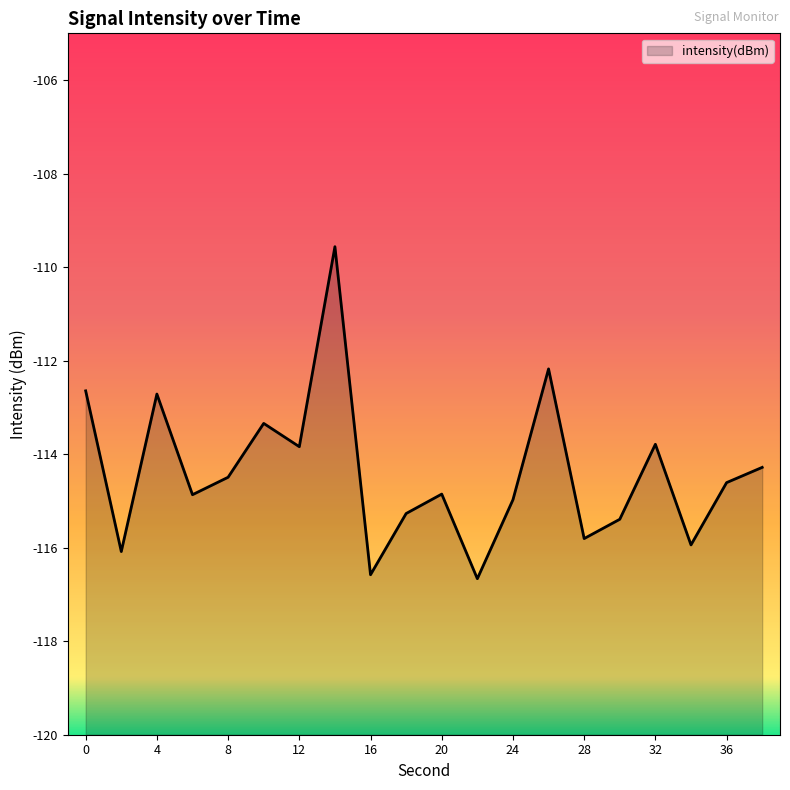

What is the change in value from 8 to 34?

-1.4